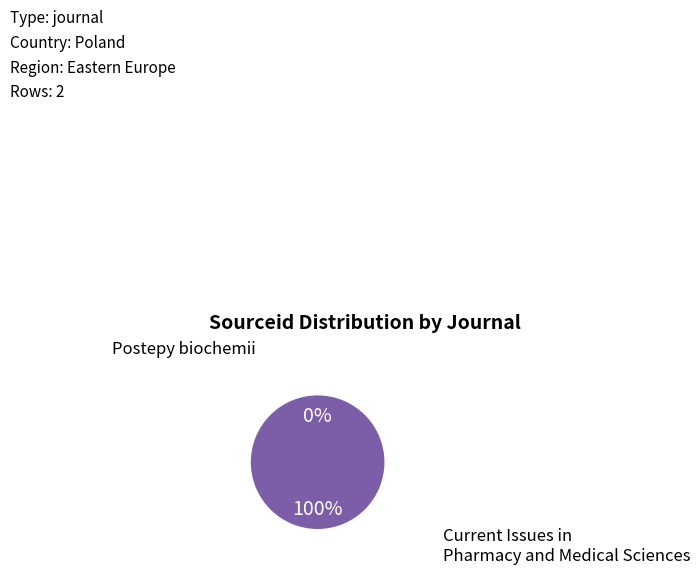

Rank the categories by value from lowest to highest.

Postepy biochemii, Current Issues in Pharmacy and Medical Sciences